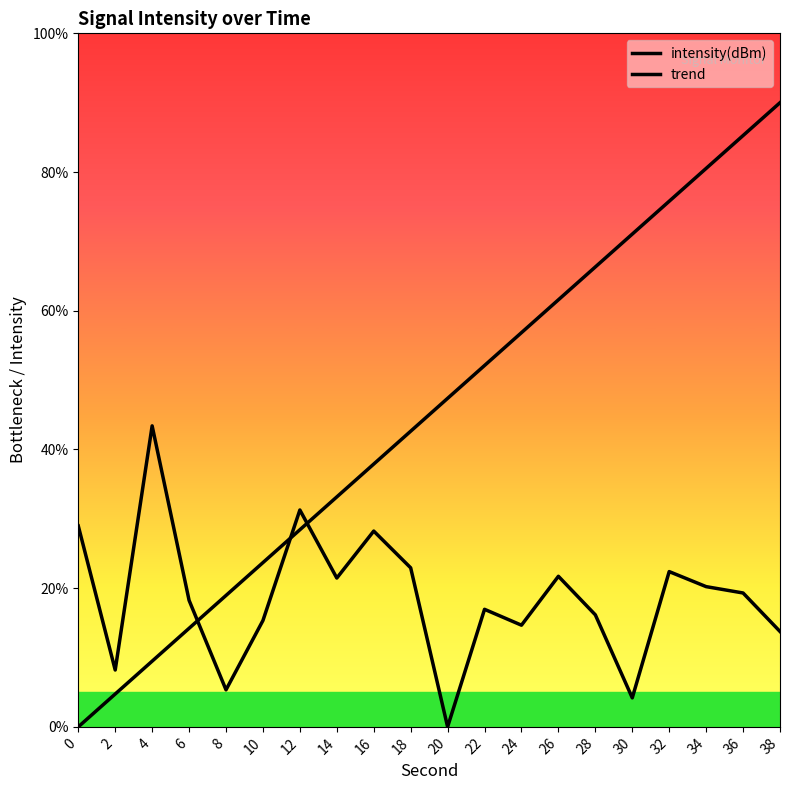

Where does the trend series first go above 47?

20